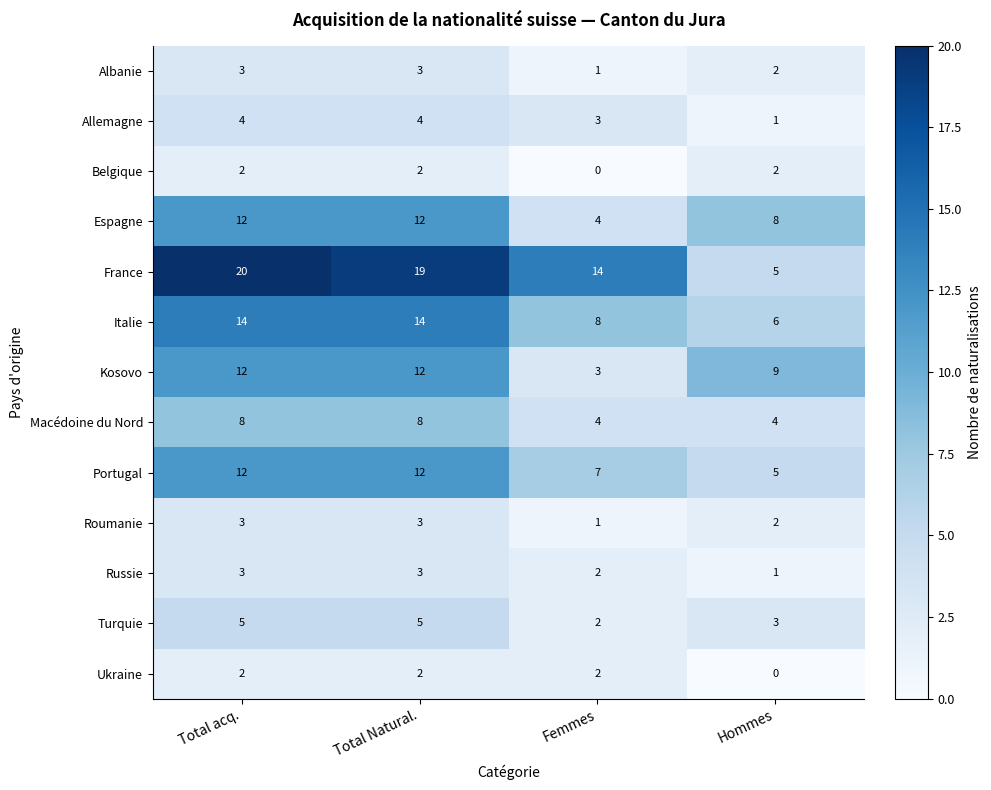

Which category has the highest value across all series?

Total acq.